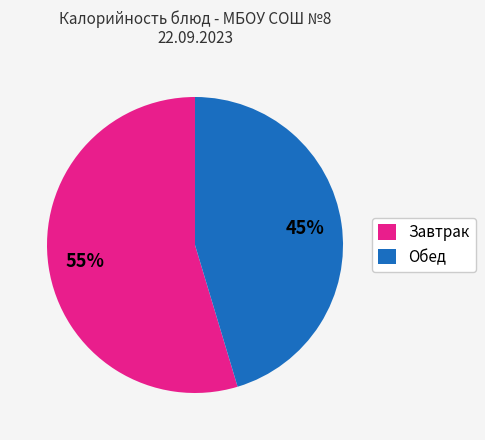

Approximately how many times larger is the value at Завтрак compared to Обед?

1.2